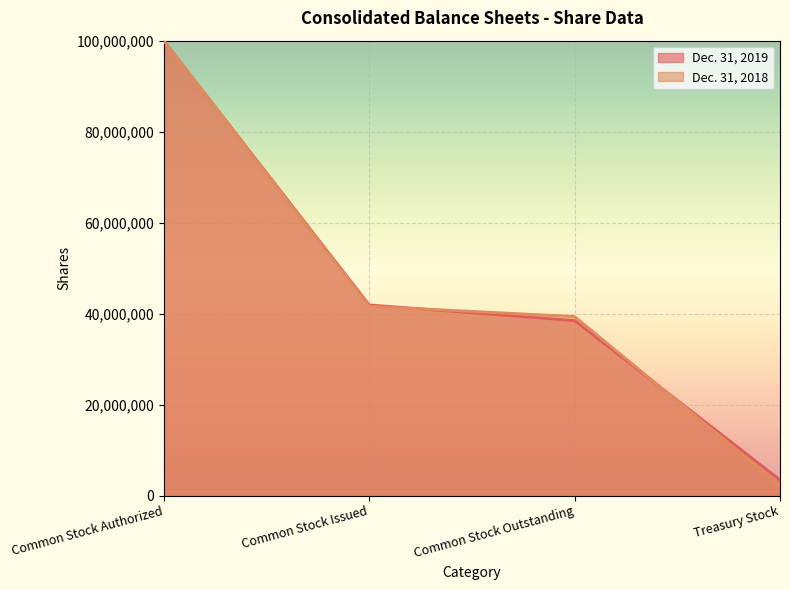

Which series ends up on top after the final intersection of Dec. 31, 2019 and Dec. 31, 2018?

Dec. 31, 2019